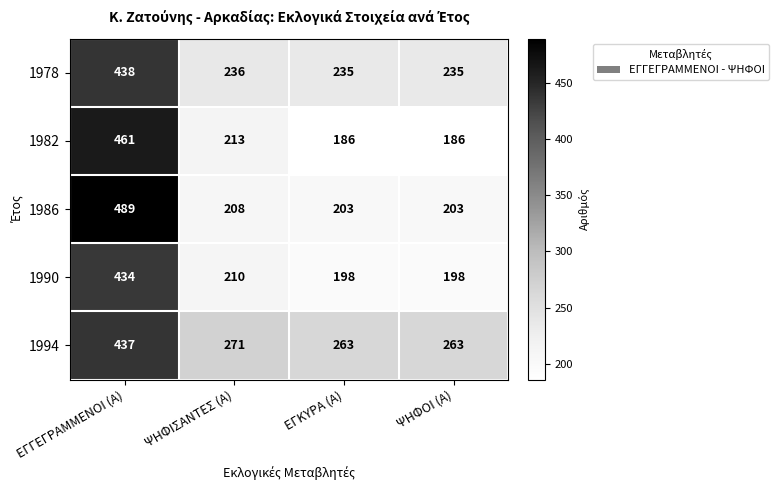

What is the sum of the 1978 values at ΨΗΦΙΣΑΝΤΕΣ (Α) and ΕΓΓΕΓΡΑΜΜΕΝΟΙ (Α)?

674